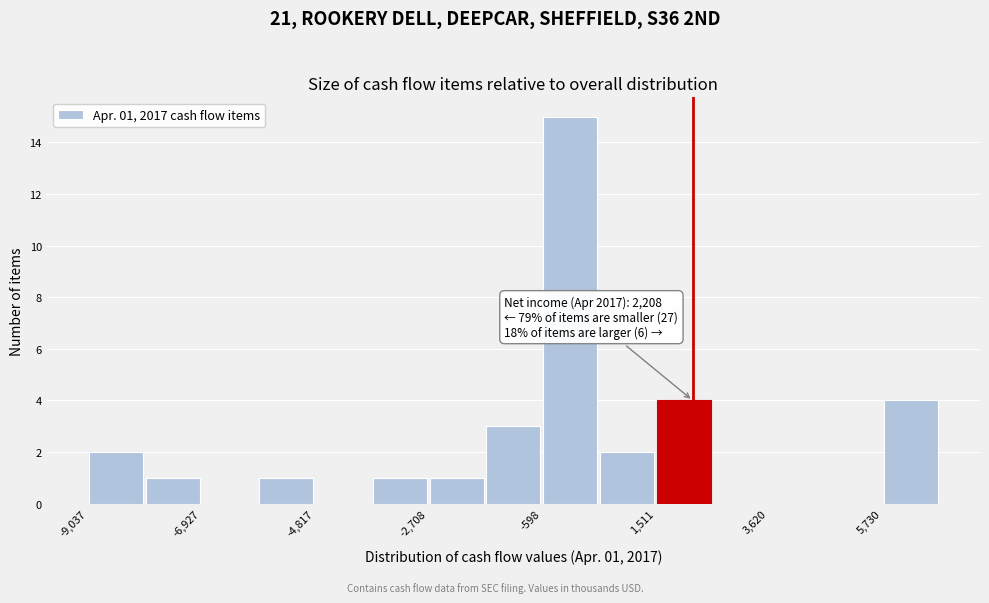

Around what value on the x-axis is the tallest bar? Give the approximate position of its centre, as read against the axis.

0